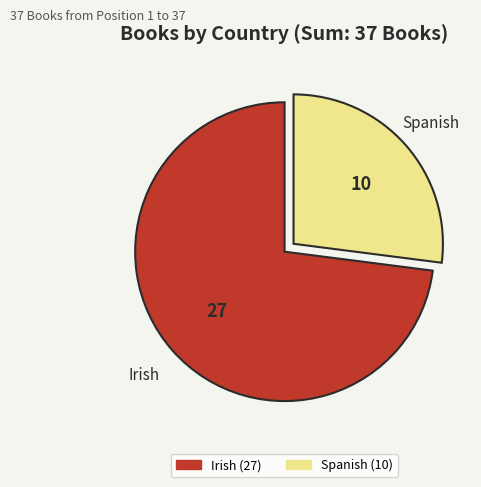

Is it true that Spanish is 27% of the pie?

True